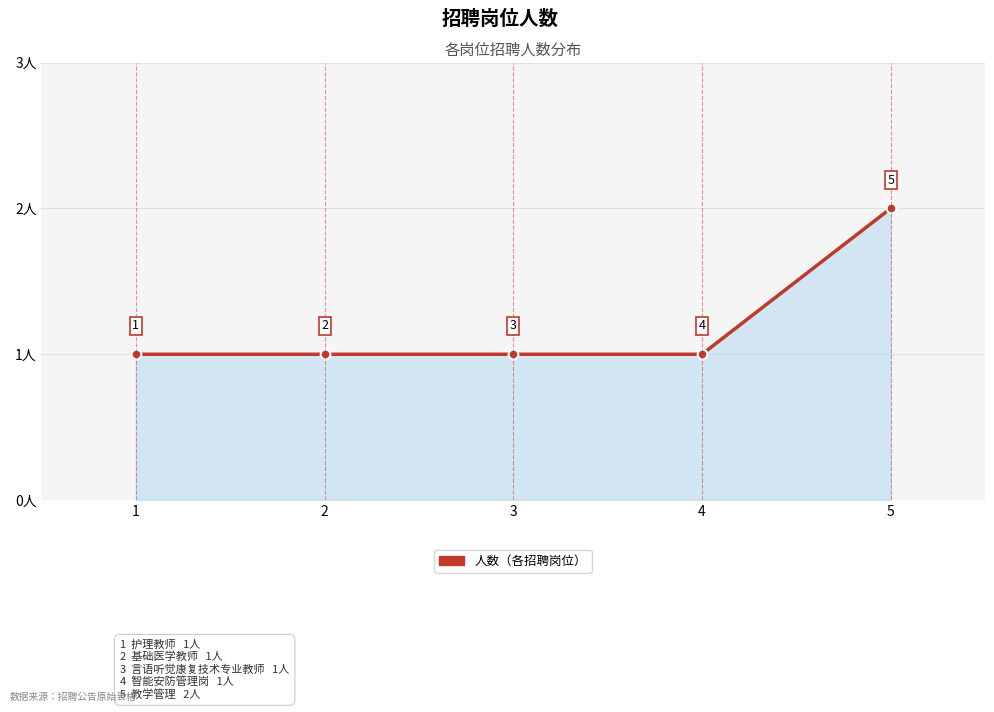

True or false: there are more than 2 points higher than both neighbors.

False